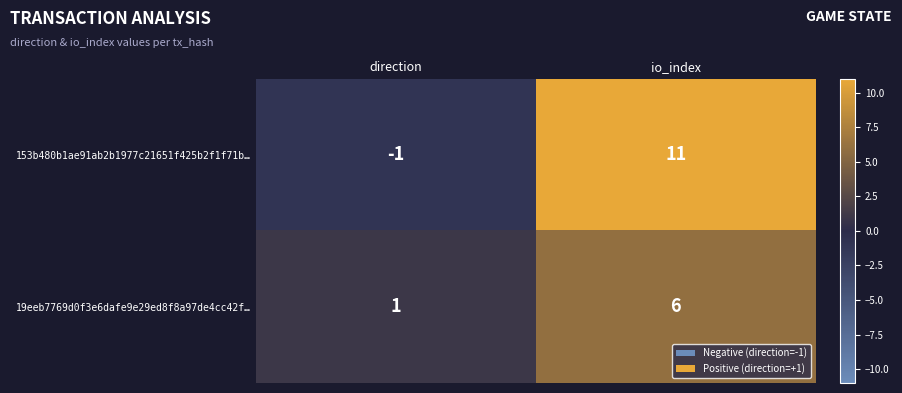

Which category has the highest value across all series?

io_index